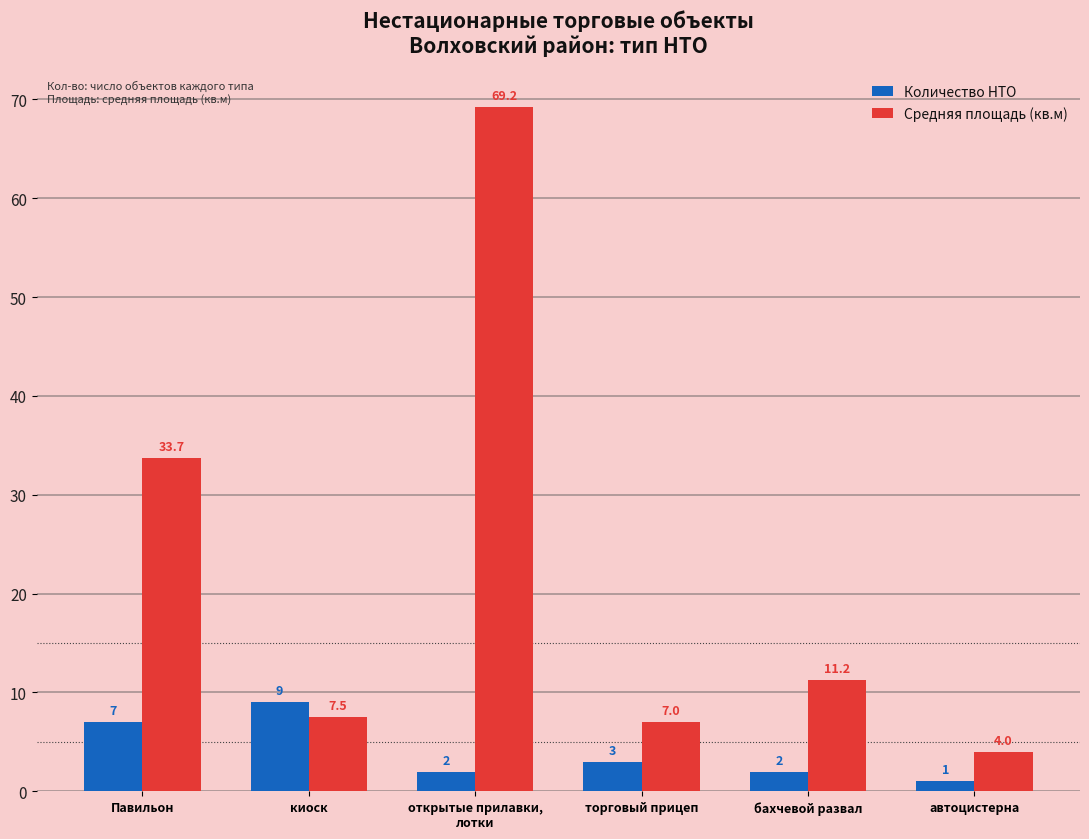

Count the Количество НТО values in the range 2 to 7.

4